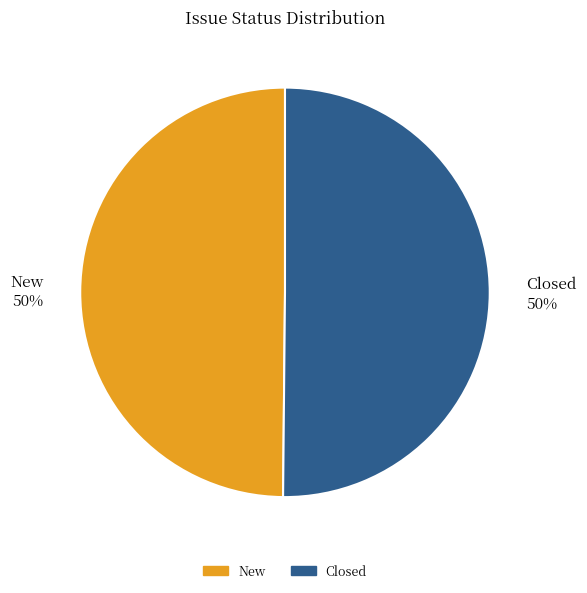

What is the ratio of the value at Closed 50% to the value at New 50%?

1.0